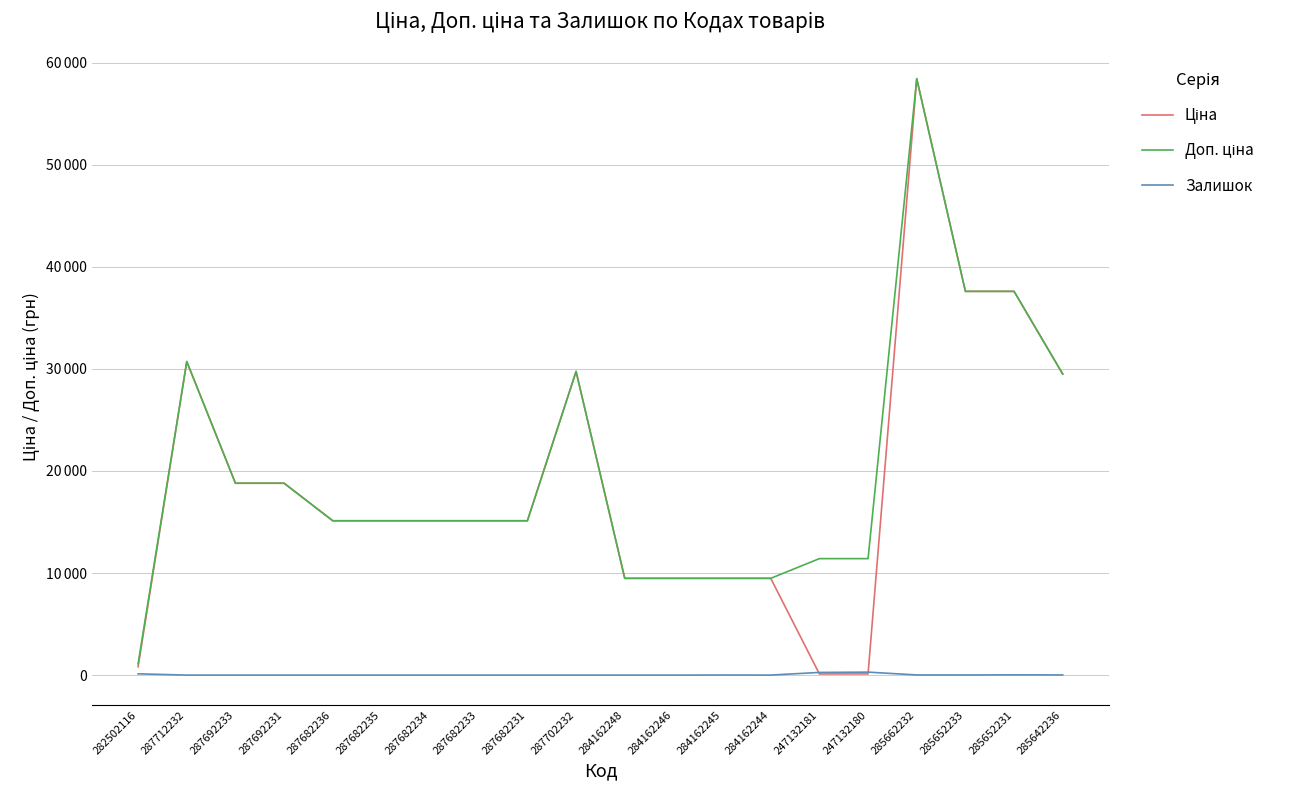

True or false: Доп. ціна and Залишок intersect in this chart.

False